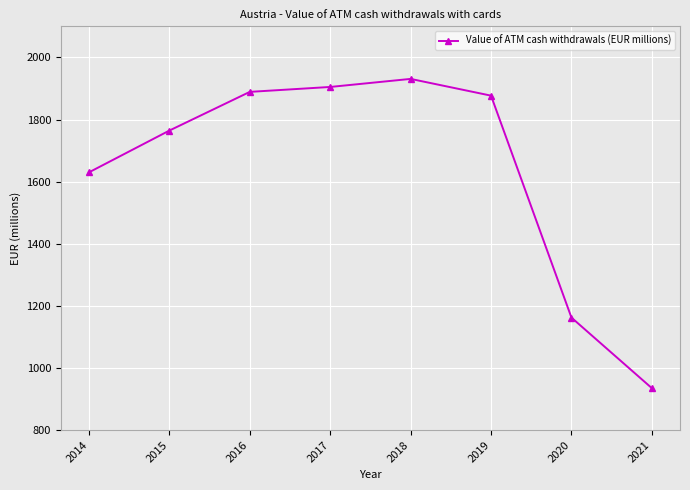

True or false: the data shows 3081.9 at 2015.

False